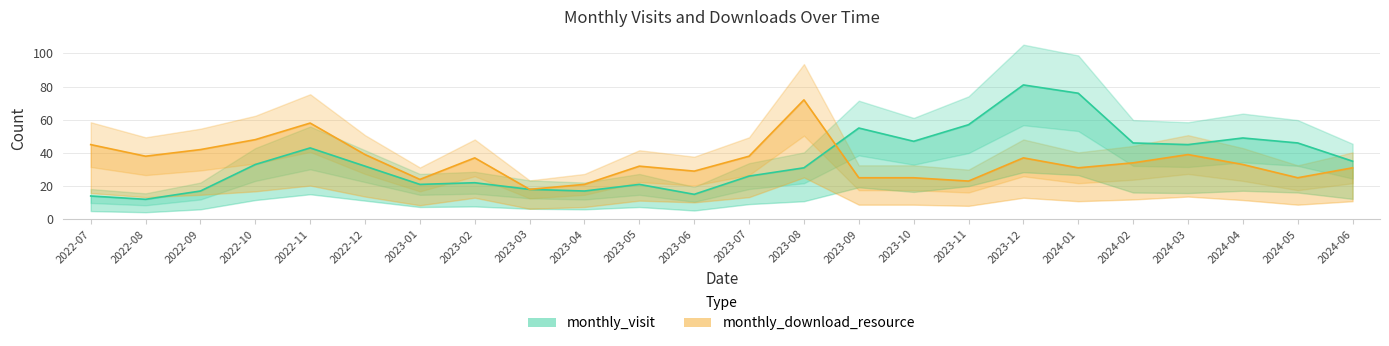

Where is the first local maximum for monthly_visit?

2022-11